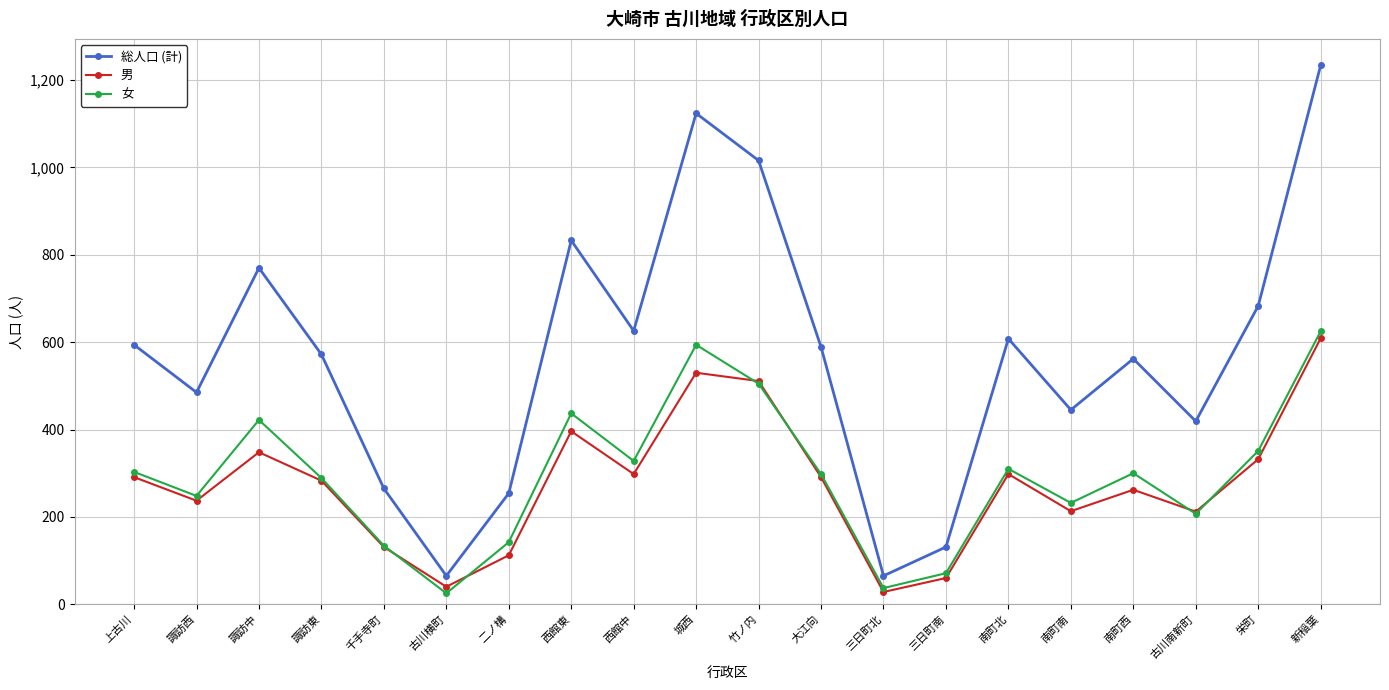

After their last crossing, which series has the higher values: 女 or 男?

女